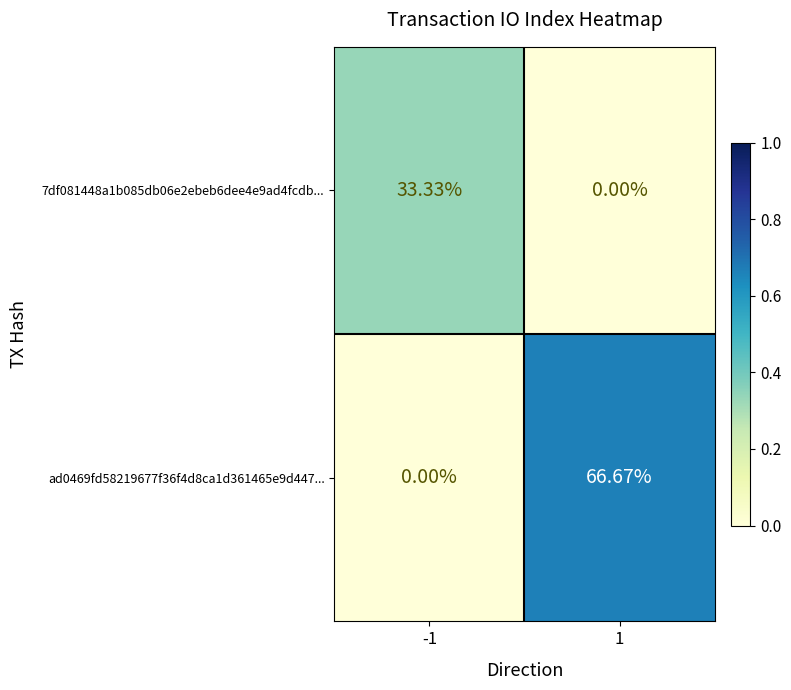

Is the value of ad0469fd58219677f36f4d8ca1d361465e9d447... at 1 greater than the value of 7df081448a1b085db06e2ebeb6dee4e9ad4fcdb... at 1?

Yes